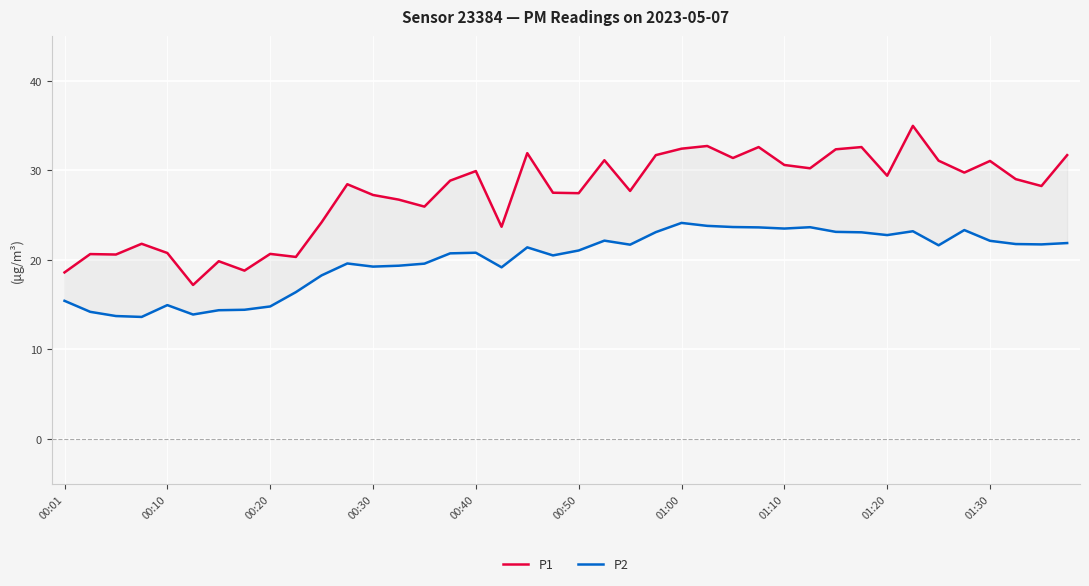

At how many categories does at least one series exceed 17?

40